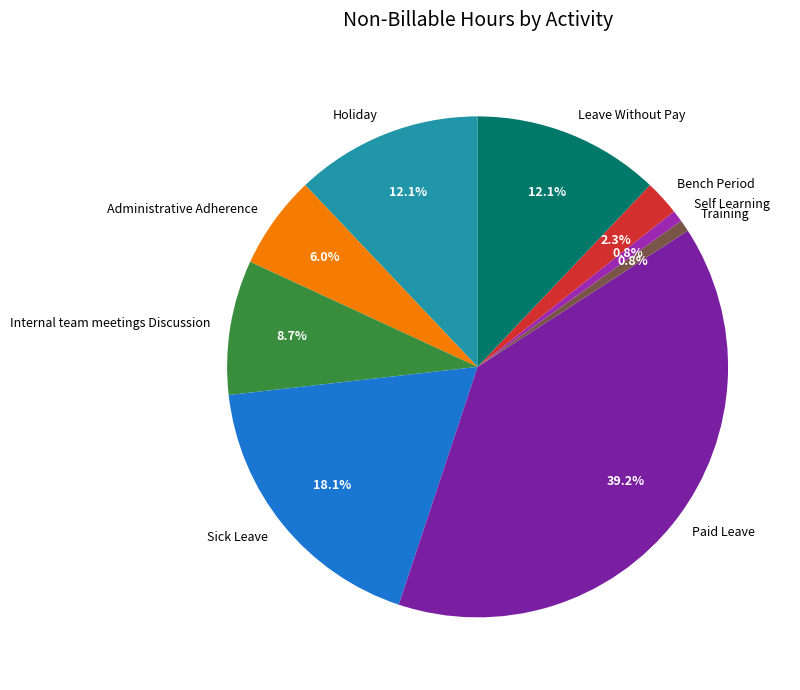

Does Administrative Adherence account for over 50% of the chart?

No